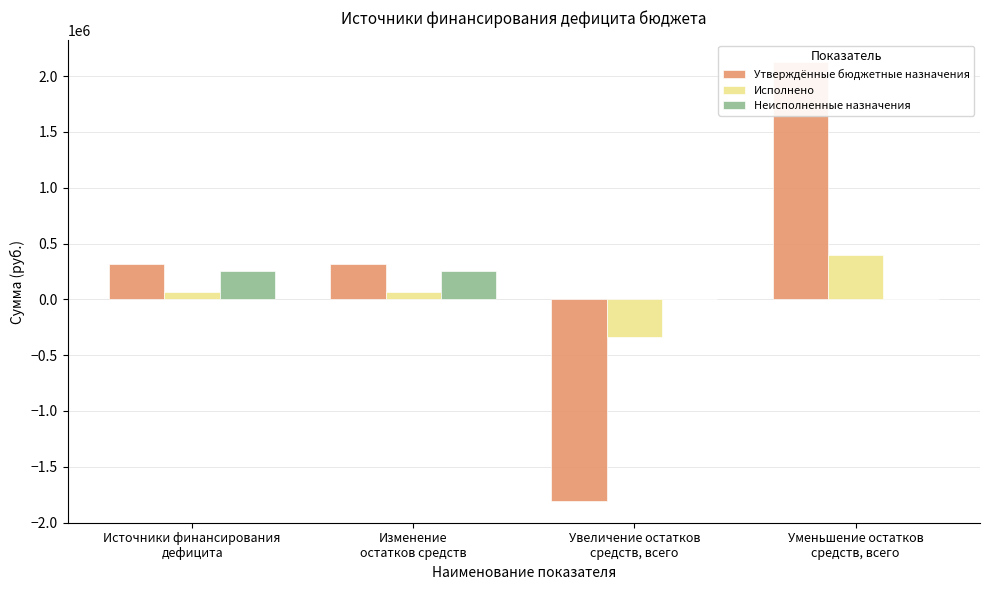

At which label does Утверждённые бюджетные назначения reach its peak?

Уменьшение остатков
средств, всего